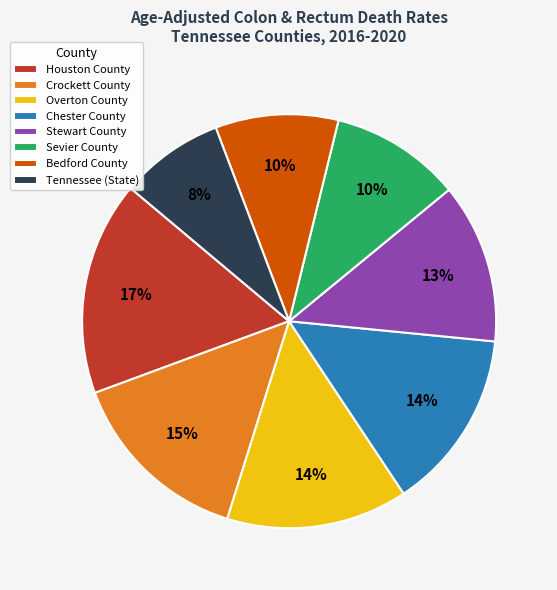

To the nearest percent, what percentage of the pie is Houston County?

17%